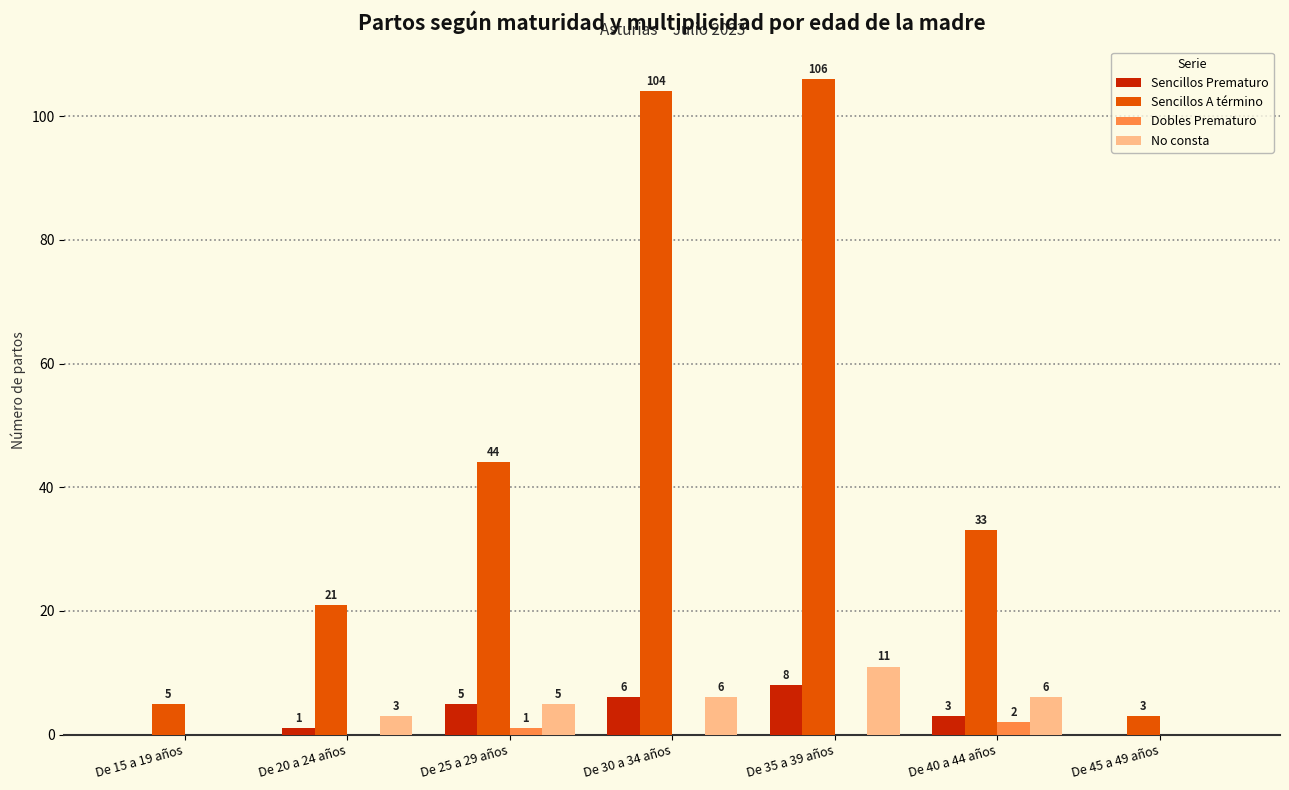

Between De 20 a 24 años and De 45 a 49 años, which series saw the biggest shift?

Sencillos A término